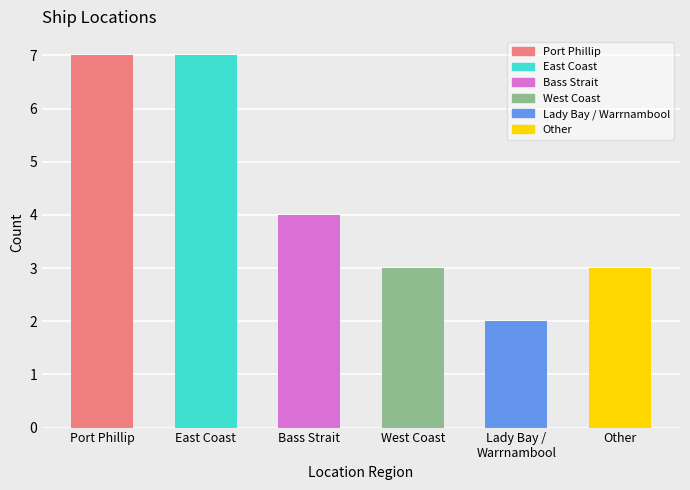

Is it true that the value at West Coast is 3?

True